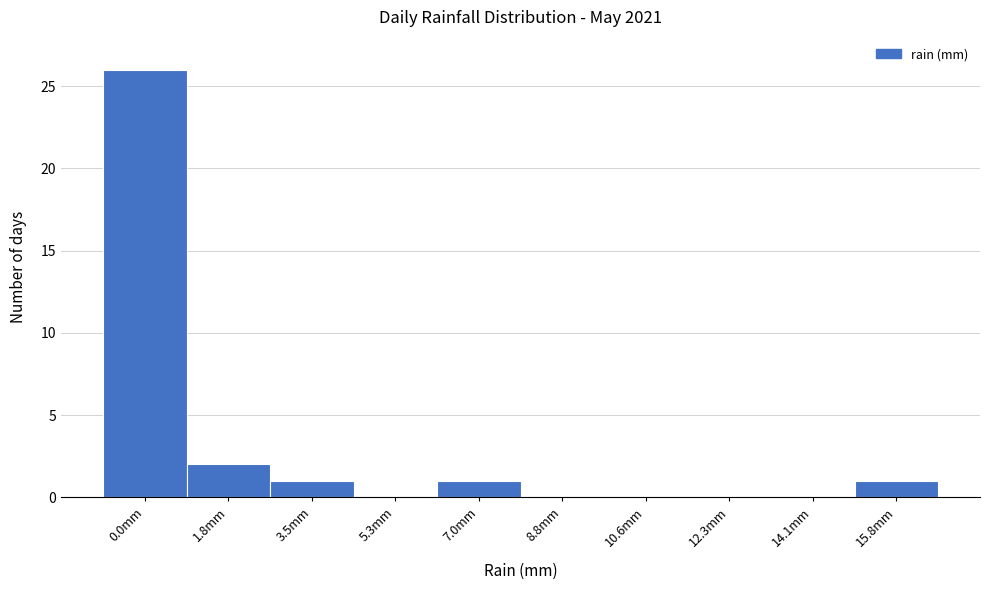

Reading left to right, extract all data points from this chart.

0.0mm=26	1.8mm=2	3.5mm=1	5.3mm=0	7.0mm=1	8.8mm=0	10.6mm=0	12.3mm=0	14.1mm=0	15.8mm=1